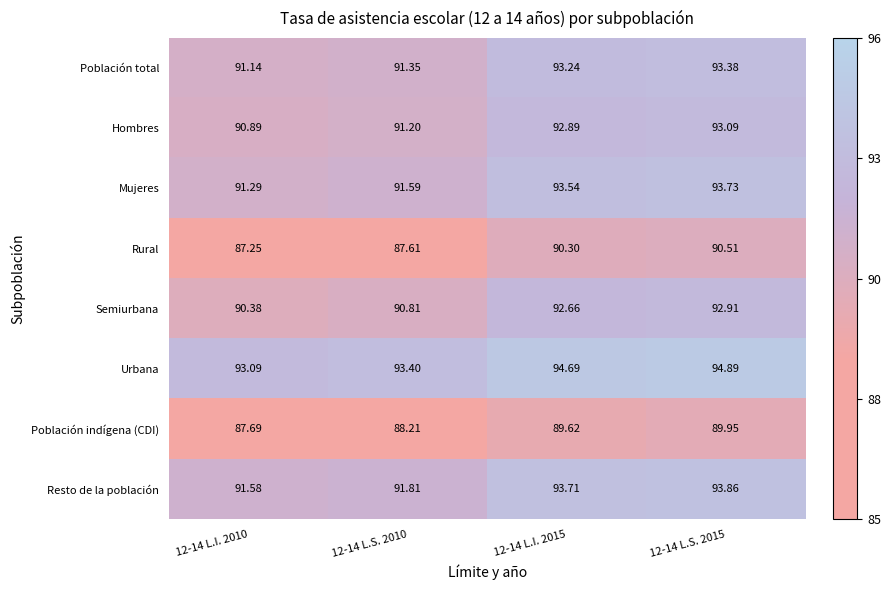

Which series has the widest spread of values?

Rural